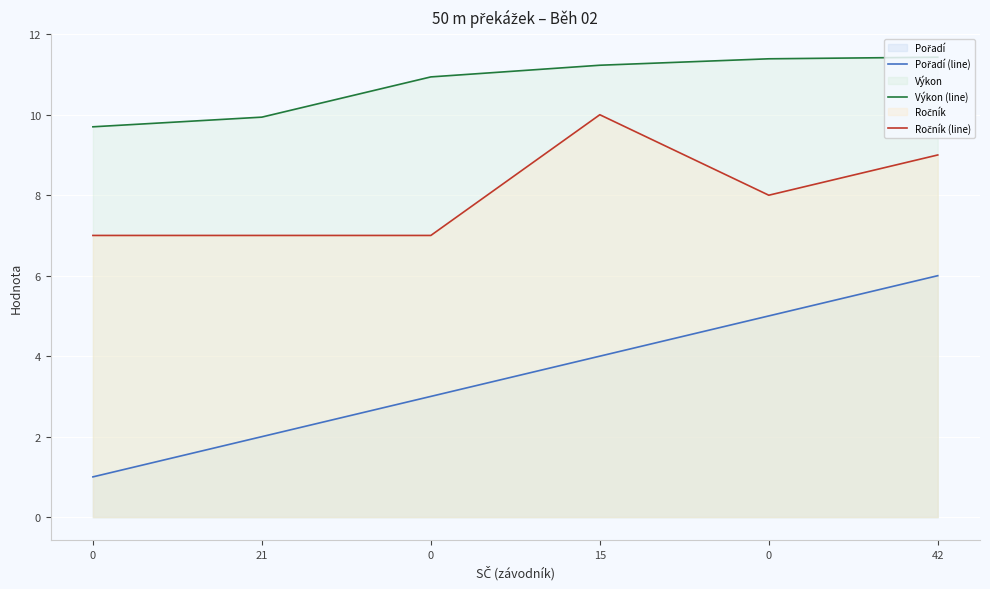

Reading right to left, extract all data points from this chart.

Pořadí (line): 42=6.0	0=5.0	15=4.0	0=3.0	21=2.0	0=1.0
Výkon (line): 42=11.4	0=11.4	15=11.2	0=10.9	21=9.9	0=9.7
Ročník (line): 42=9.0	0=8.0	15=10.0	0=7.0	21=7.0	0=7.0